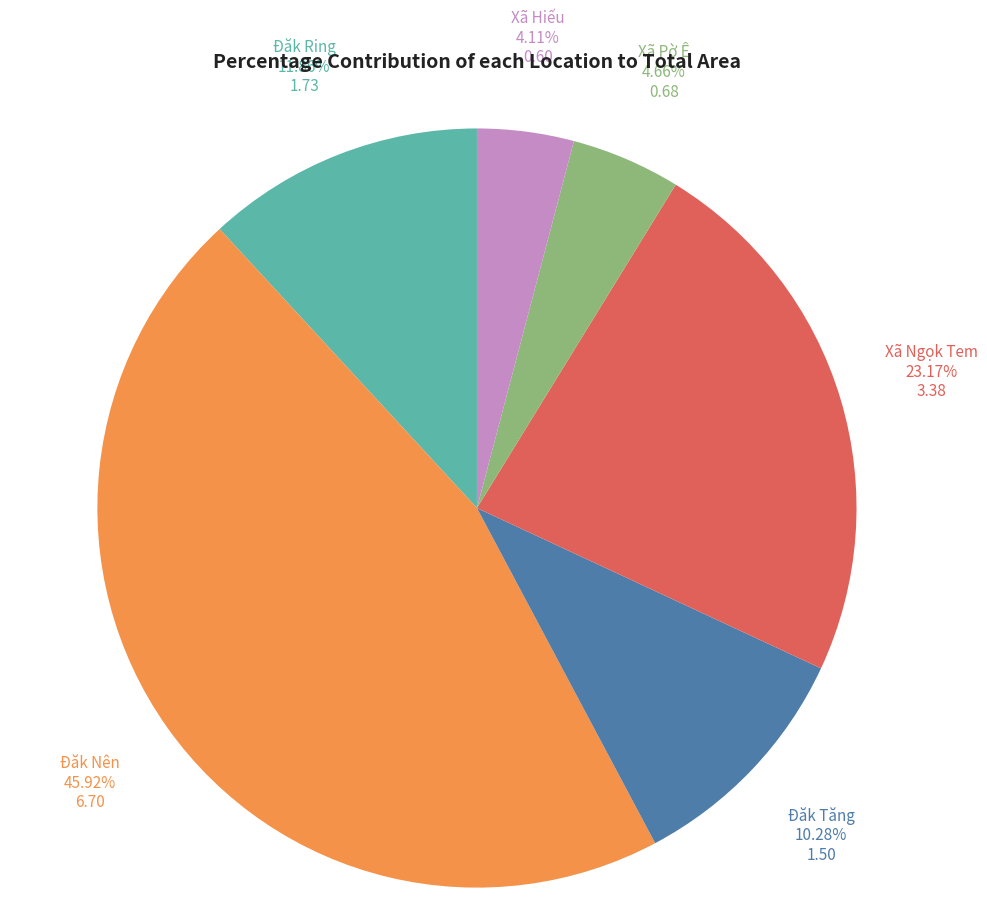

To the nearest percent, what percentage of the pie is Đăk Tăng?

10%